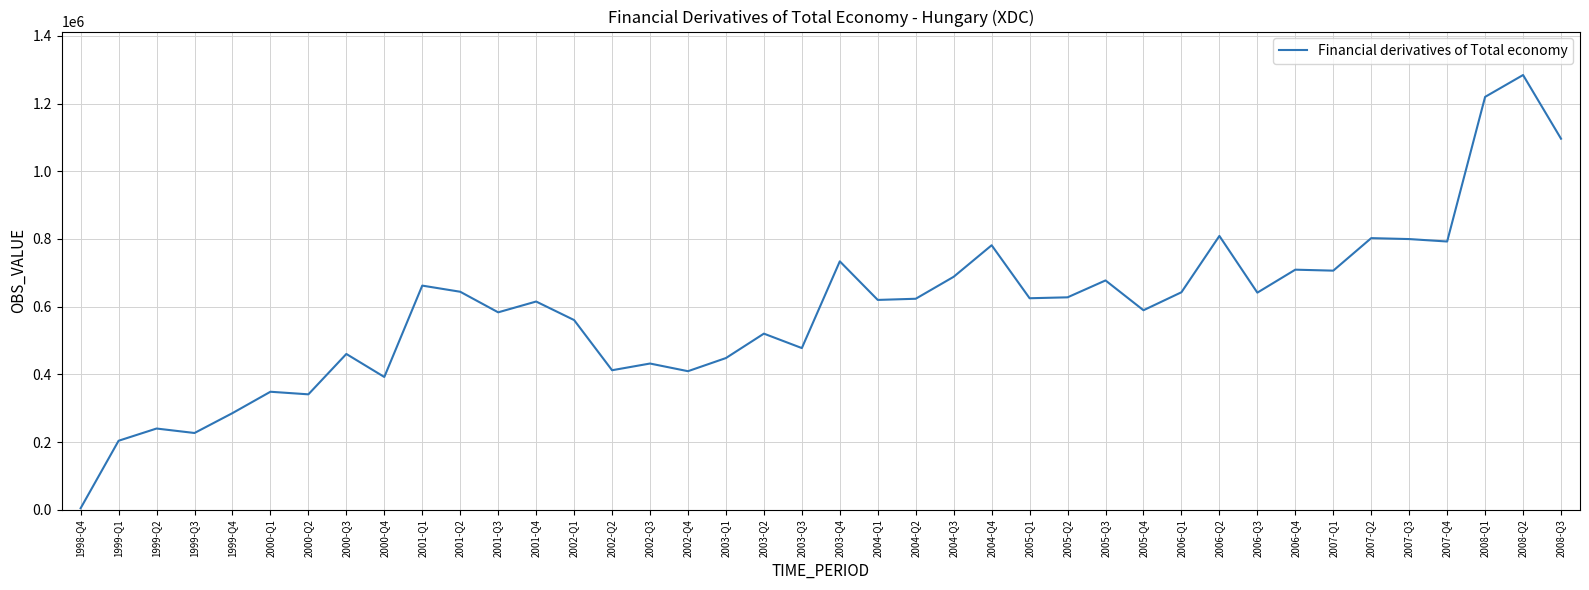

What is the sum of all values?

23733260